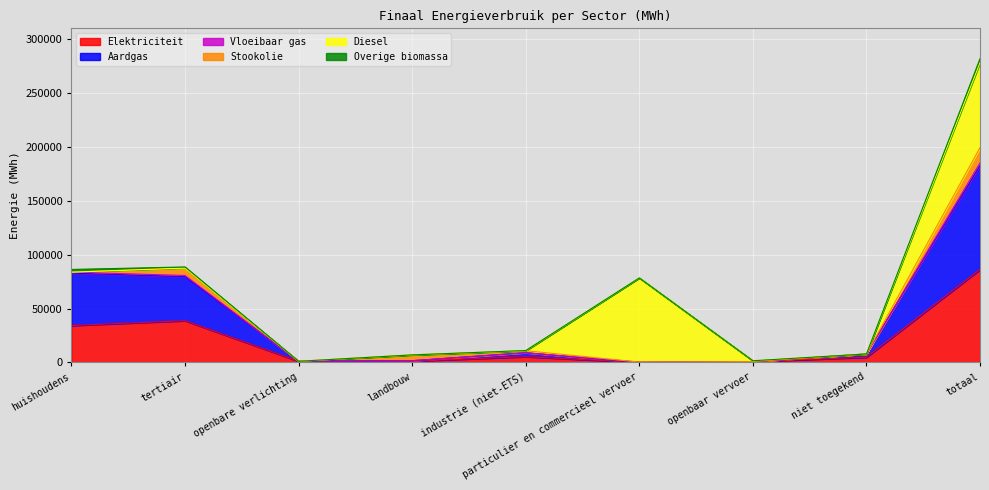

True or false: Aardgas and Elektriciteit intersect in this chart.

False